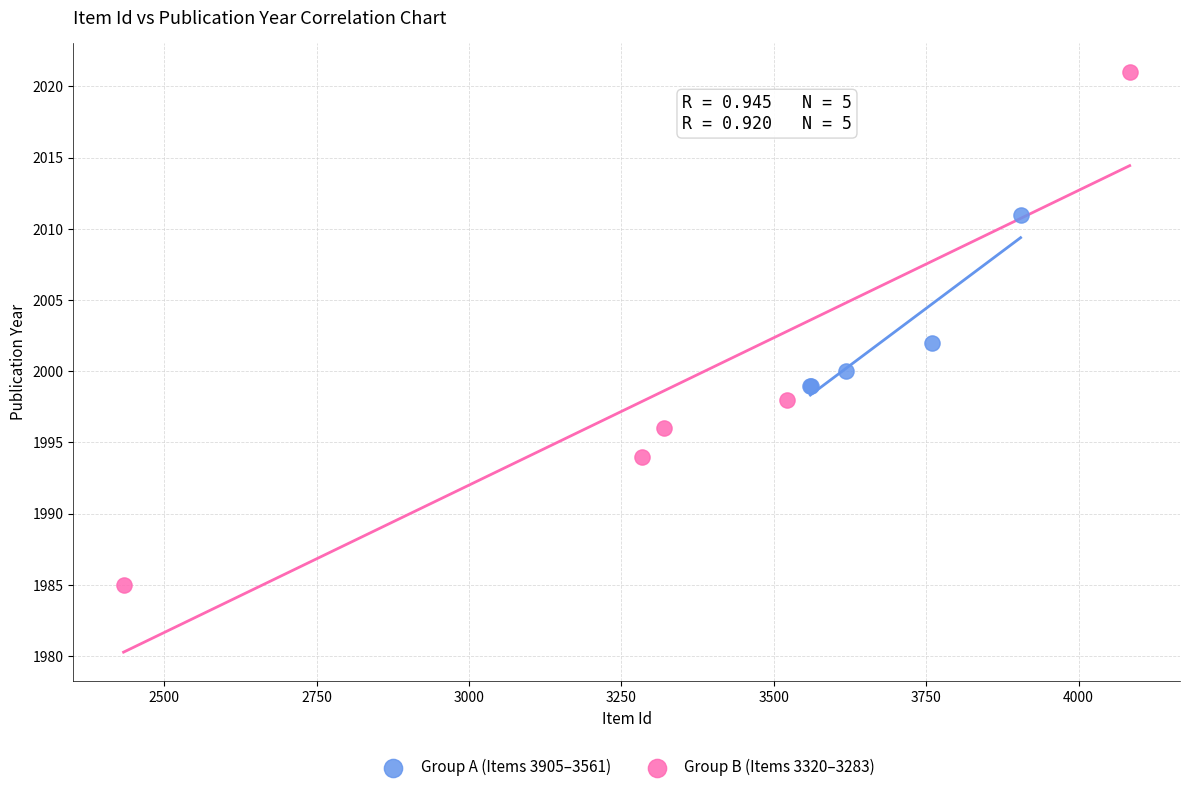

Which series reaches the maximum Y coordinate?

Group B (Items 3320–3283)